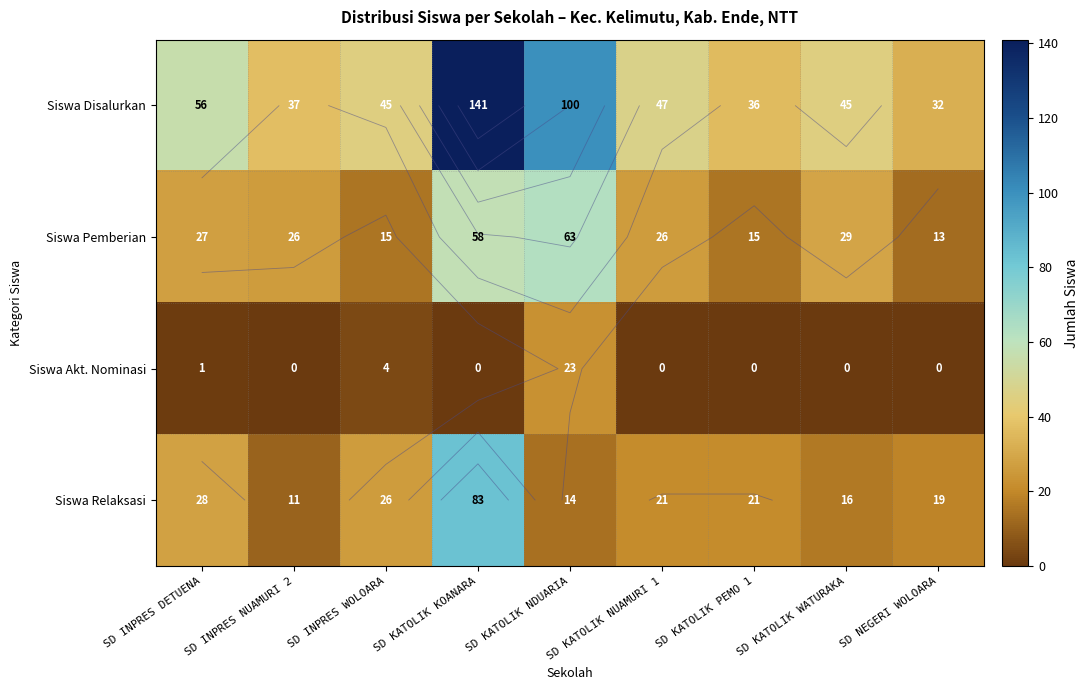

True or false: Siswa Disalurkan has a value of 25 at SD INPRES NUAMURI 2.

False